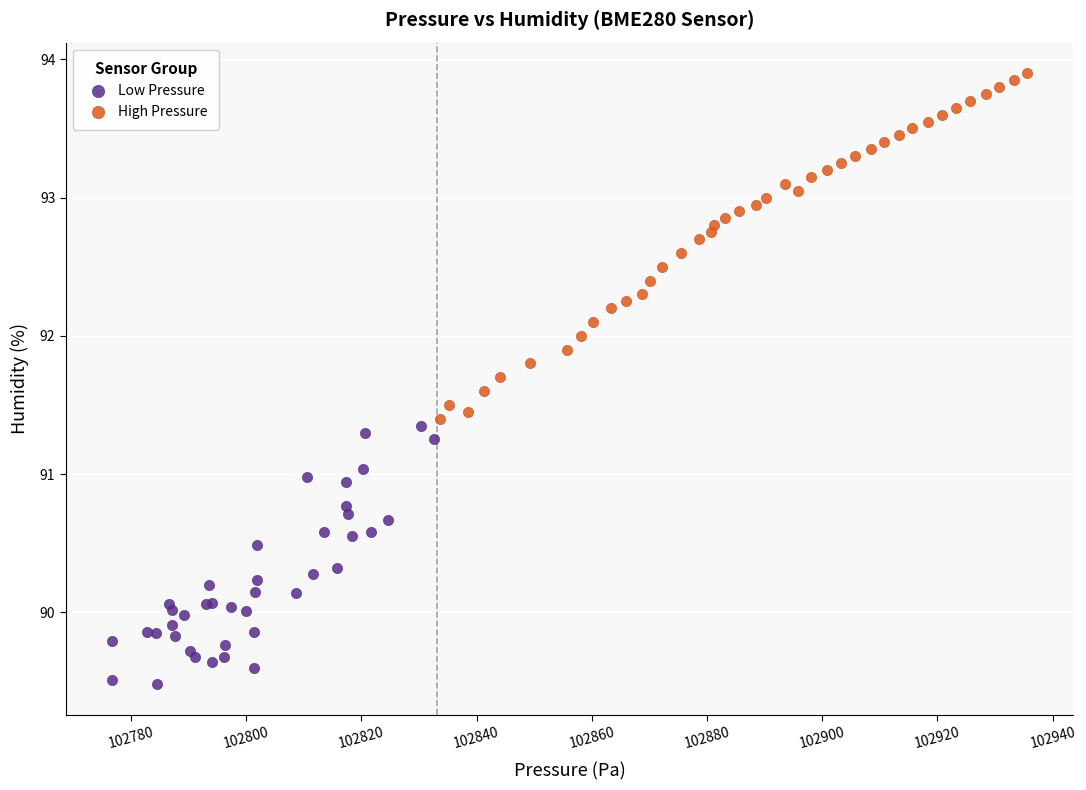

Which series contains the highest Y value?

High Pressure